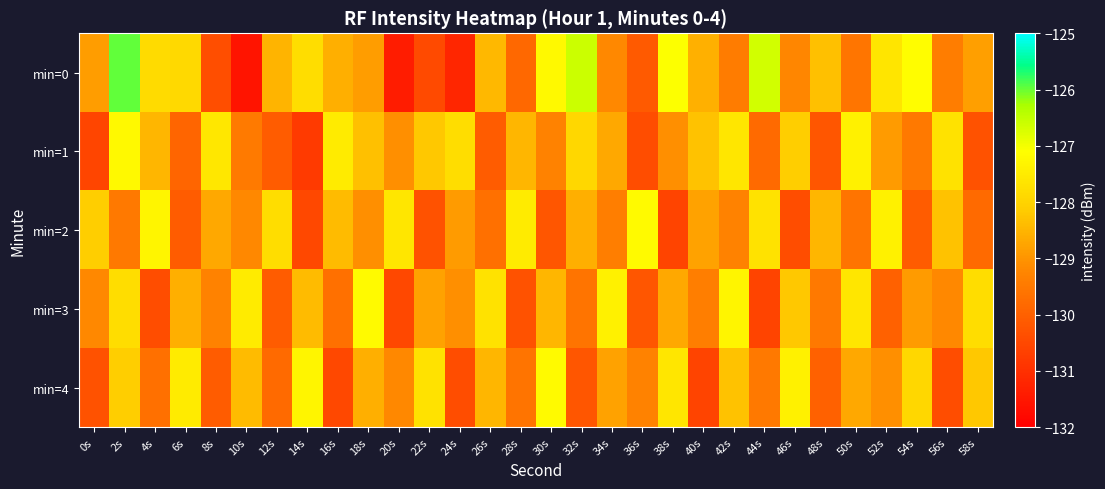

Rank the series at 48s from lowest to highest value.

min=1, min=4, min=3, min=2, min=0